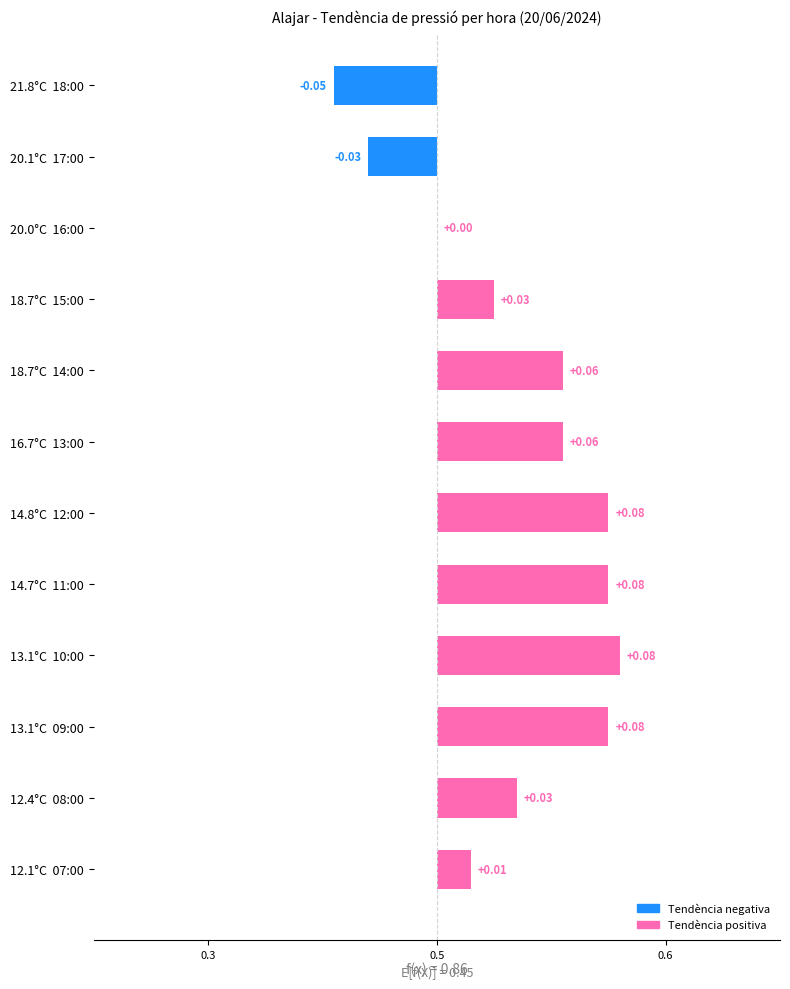

What position from the left is 18.7°C 14:00?

5